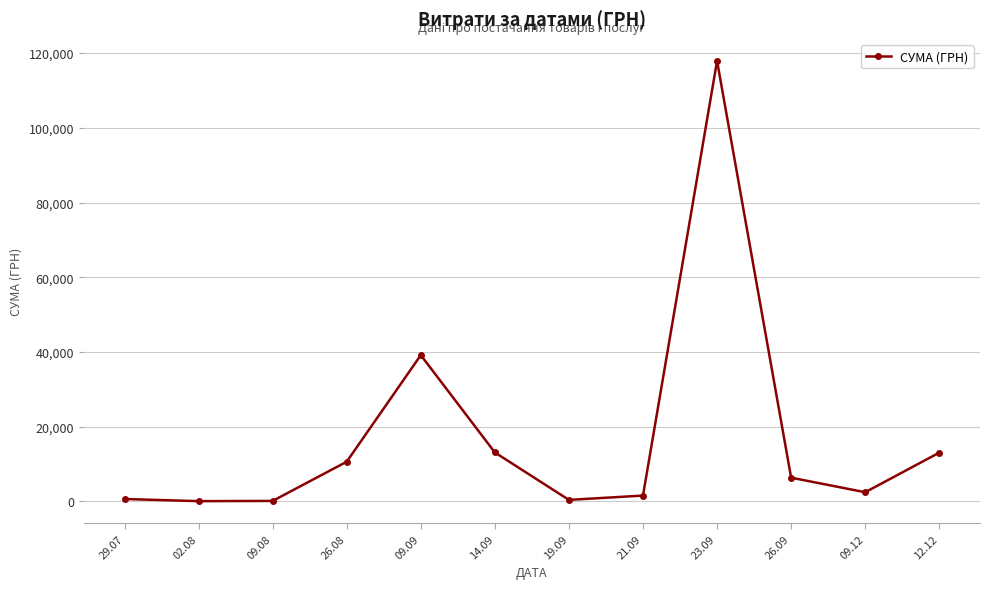

How many interior local valleys (lower than both neighbors) does the data have?

3